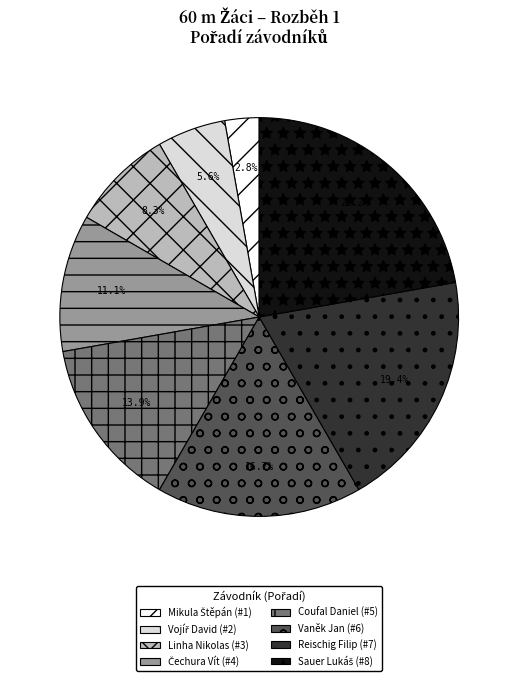

Combined, what portion of the pie is Vaněk Jan and Coufal Daniel?

30.6%